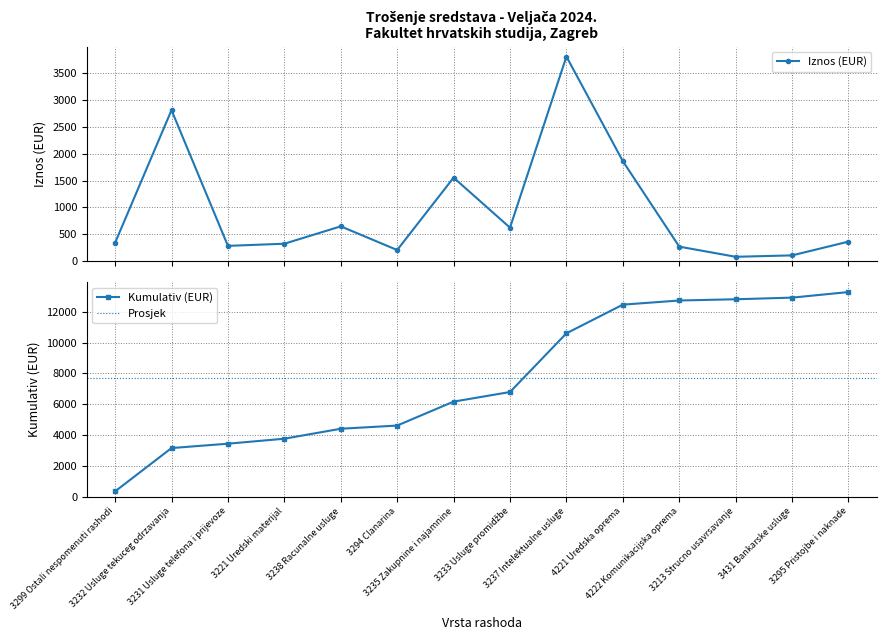

What is the maximum value shown in the chart?

3810.2